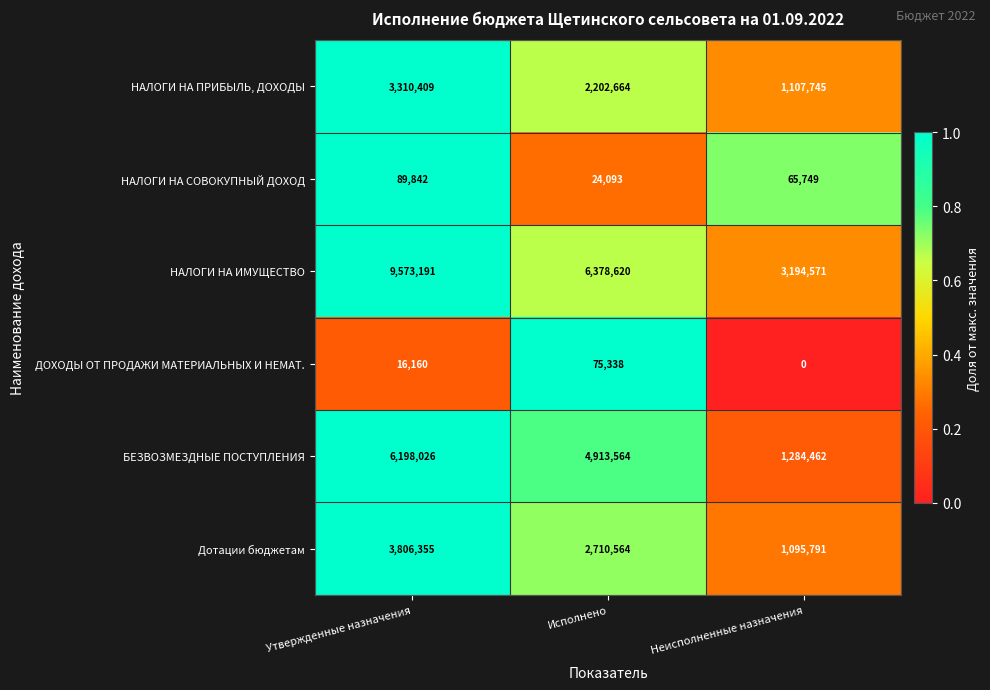

Between Утвержденные назначения and Неисполненные назначения, which series saw the biggest shift?

НАЛОГИ НА ИМУЩЕСТВО